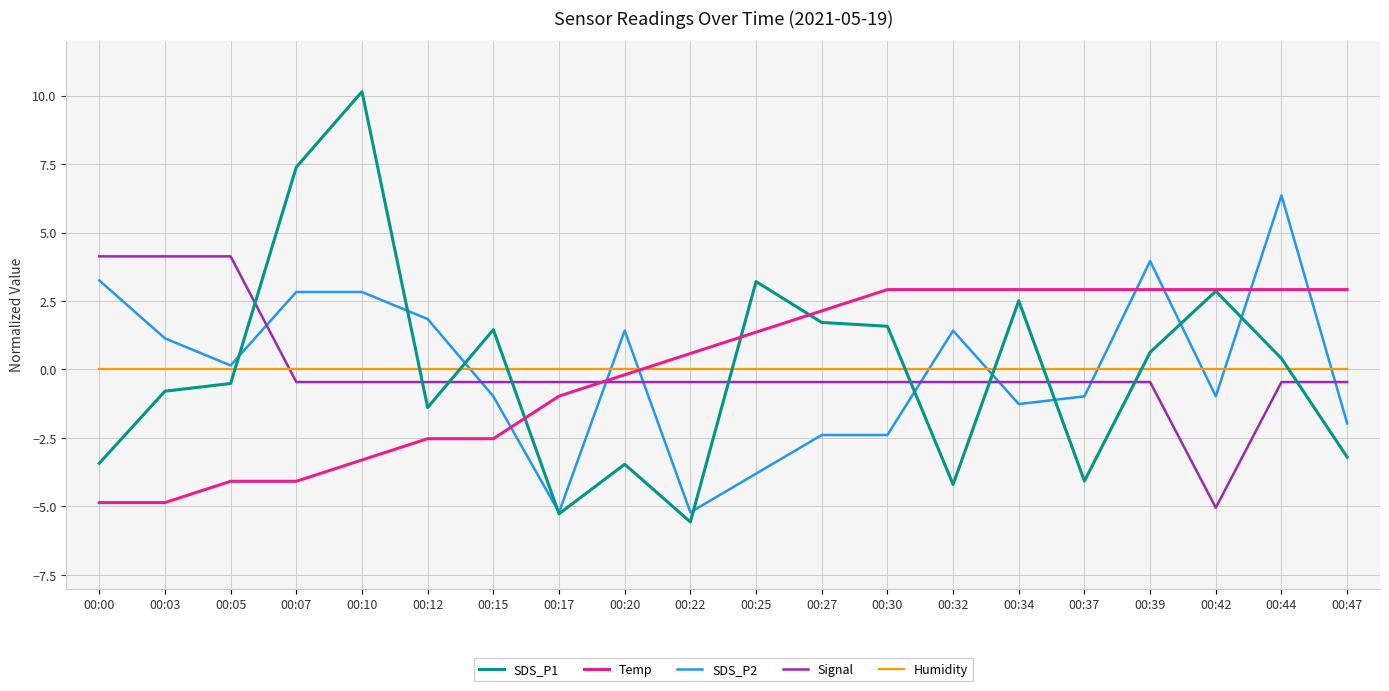

The value of Signal at 00:03 is 4.1. True or false?

True